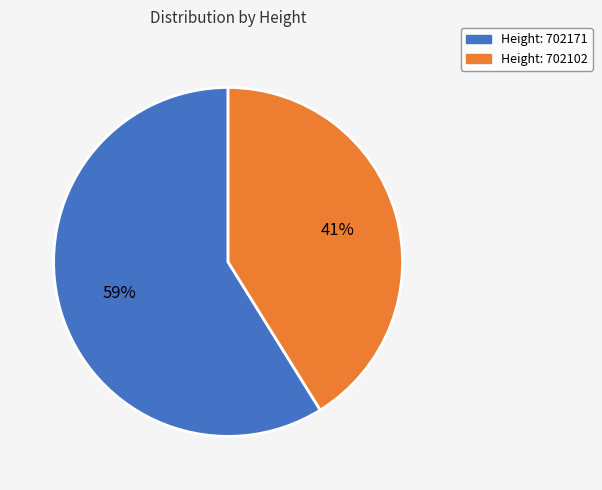

Is there a majority slice in this chart?

Yes